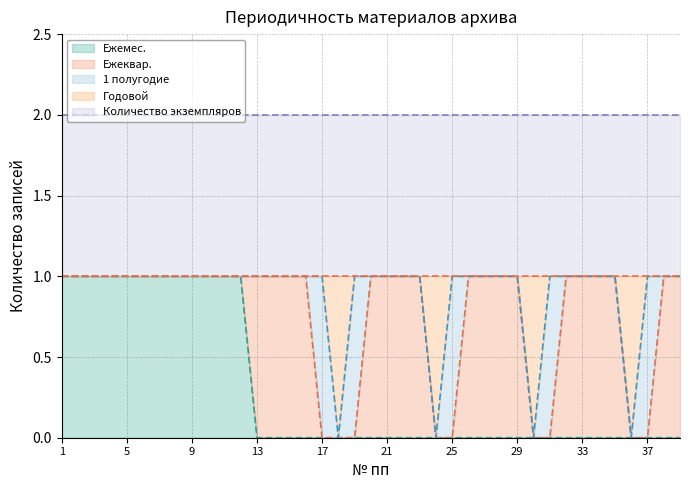

How many Годовой values are between 0 and 1?

39